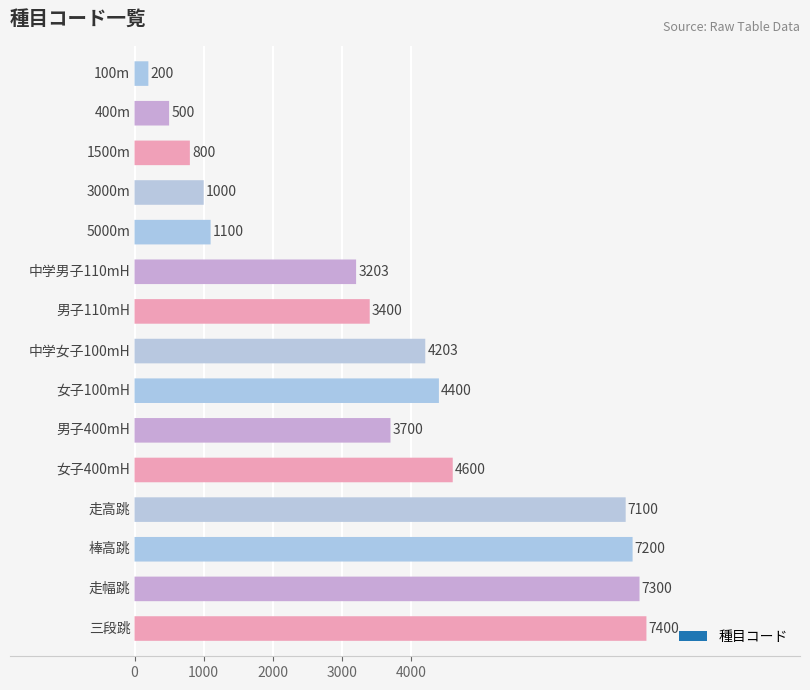

Which label corresponds to the smallest value in the chart?

100m